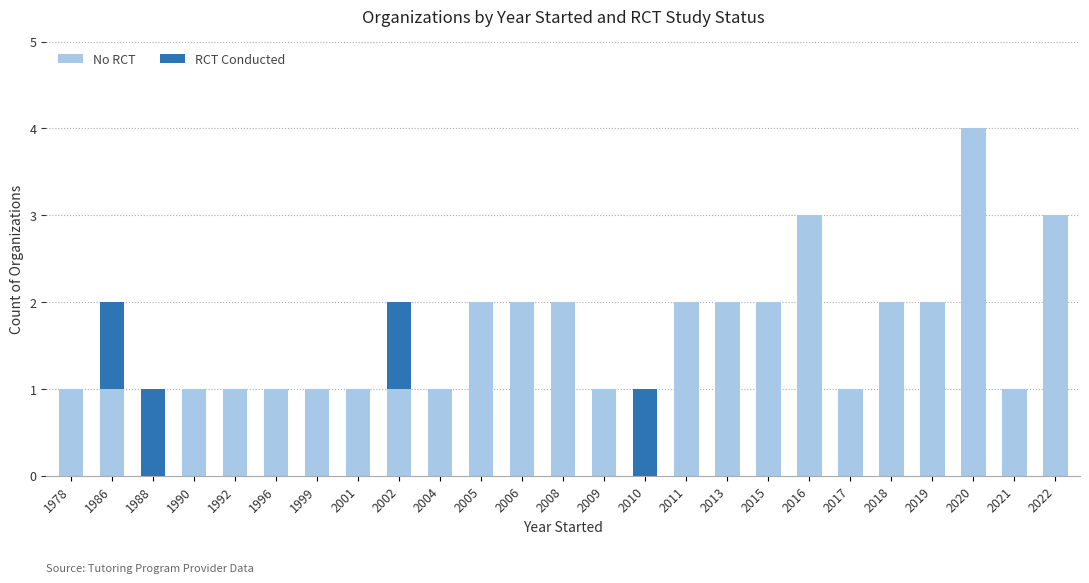

Is it true that No RCT equals 1 at 2022?

False